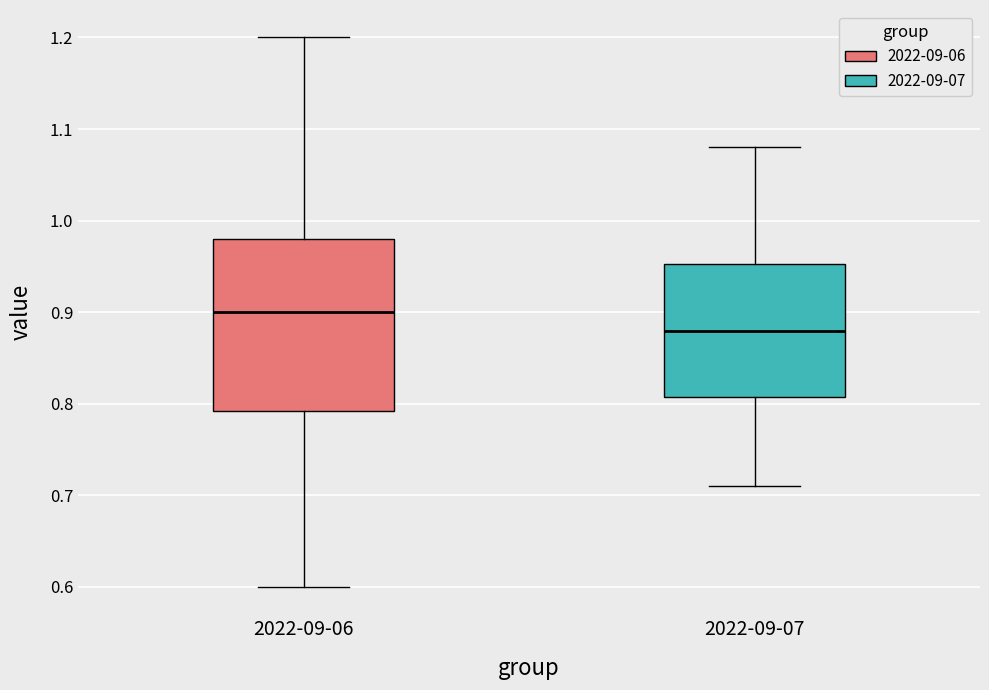

Which box is the tallest, from its lower edge to its upper edge?

2022-09-06